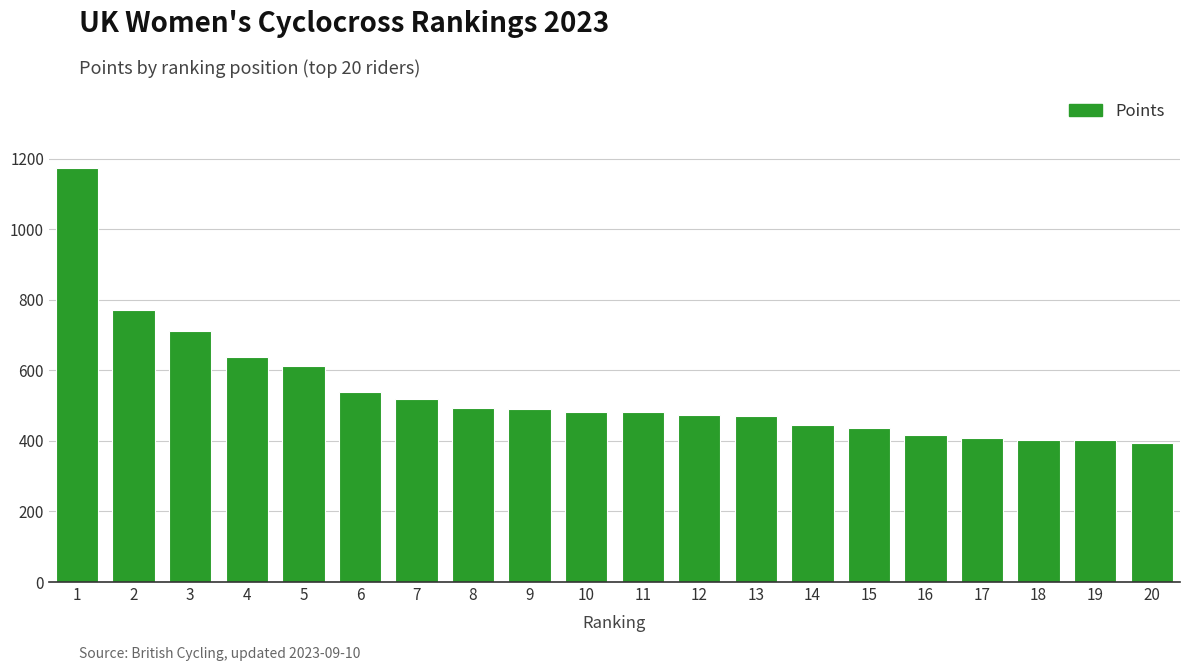

How many categories are shown in the chart?

20